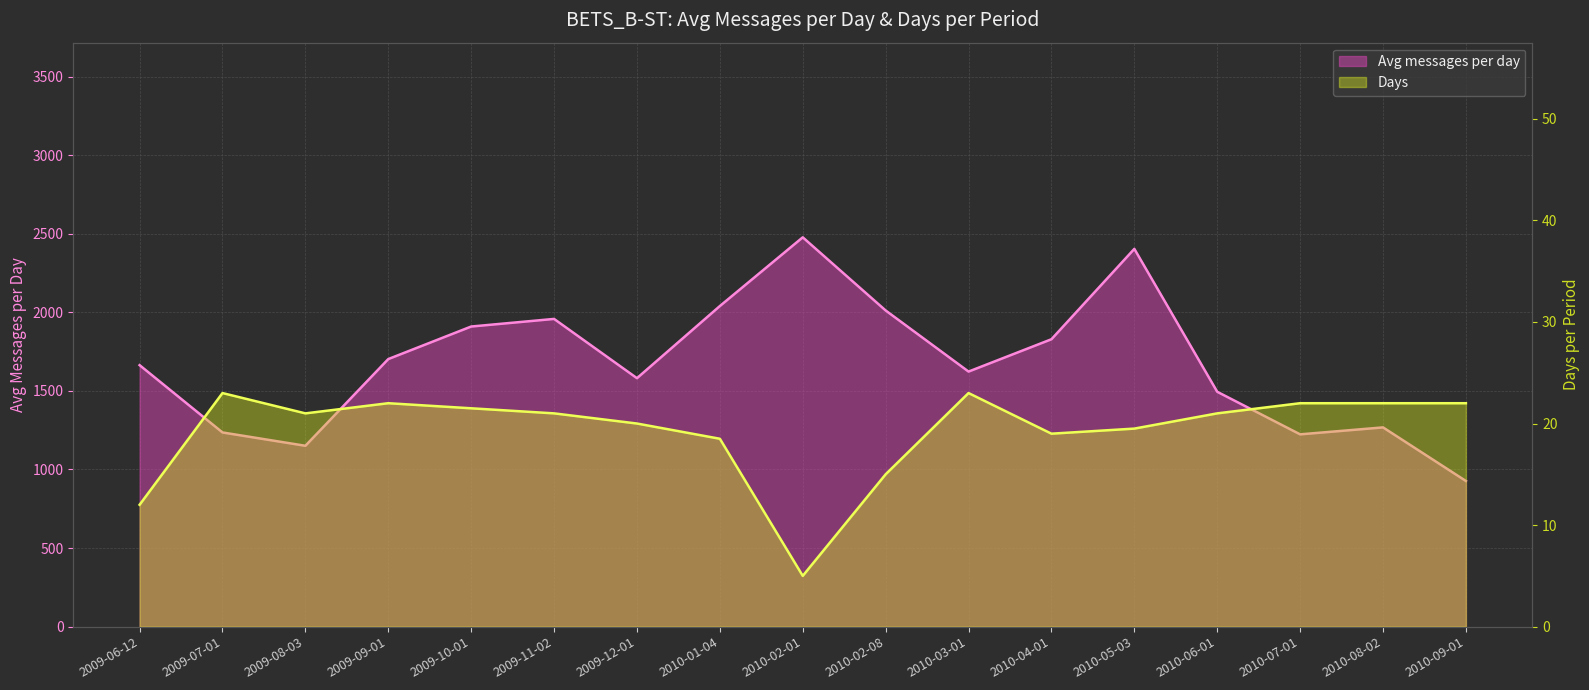

Which series has the largest range (max minus min)?

Avg messages per day